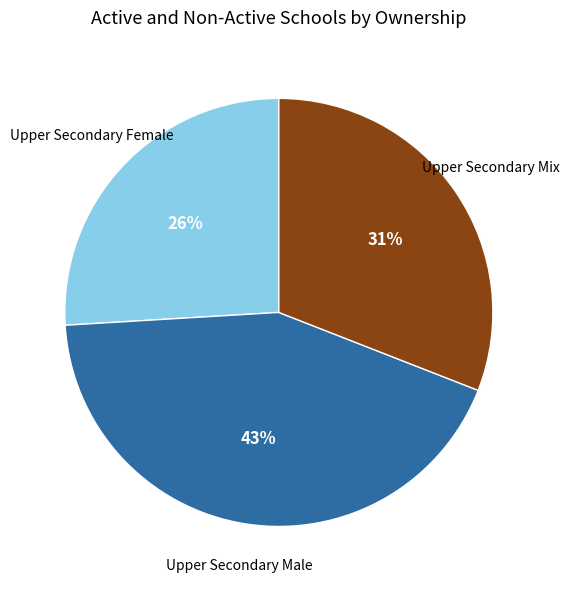

To the nearest percent, what is the average slice percentage?

33%